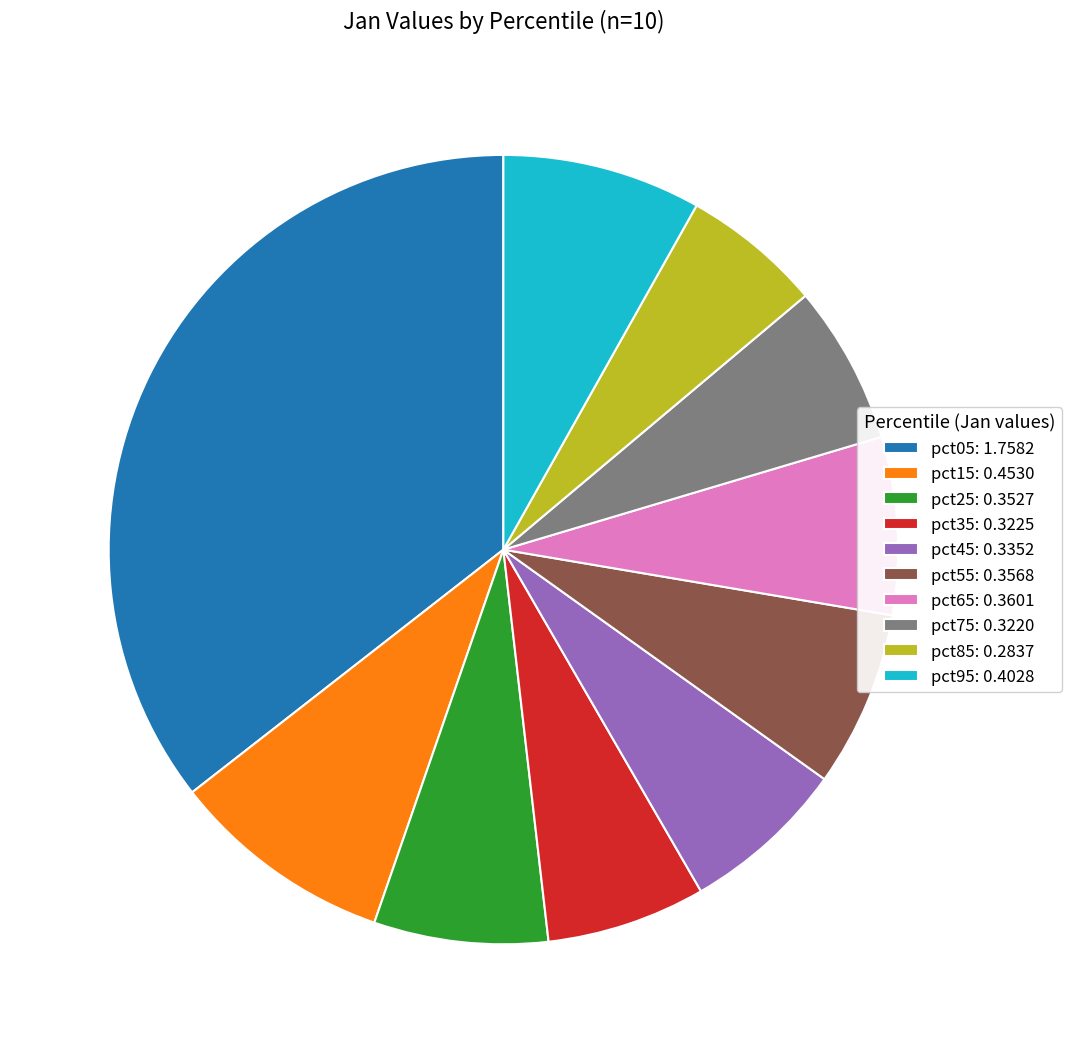

Do pct05: 1.7582 and pct25: 0.3527 together represent more than half of the pie?

No